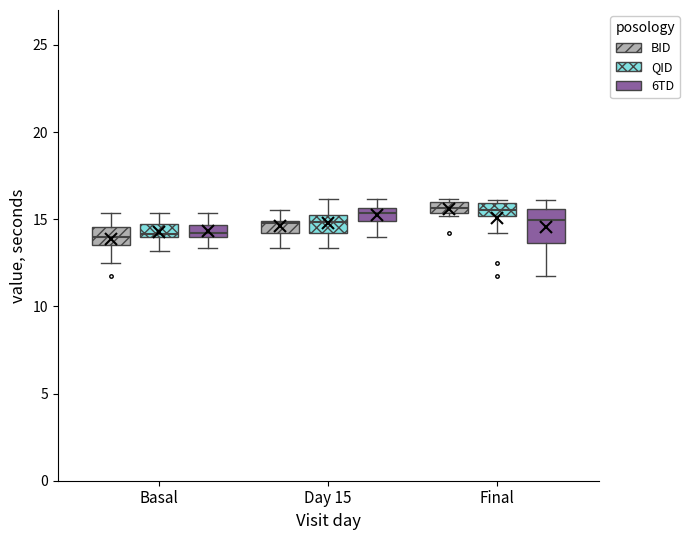

Where is the lower edge of the box for Day 15 (QID) on the y-axis? The values are not printed on the chart, so give them approximately, as read against the axis.

14.0